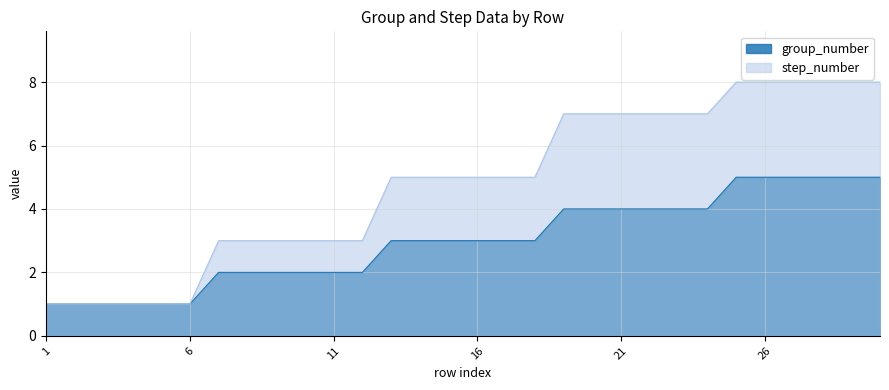

How many values in the step_number series exceed 5?

12